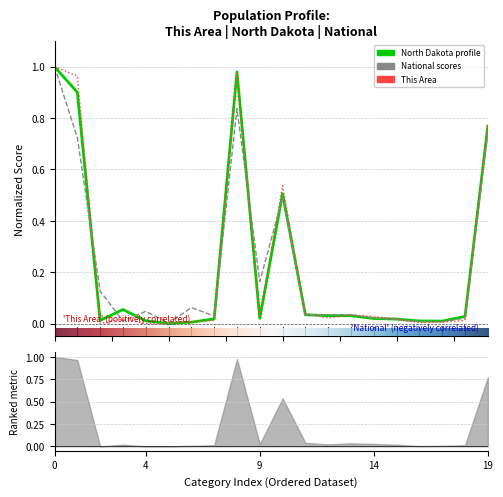

True or false: North Dakota and National intersect in this chart.

True